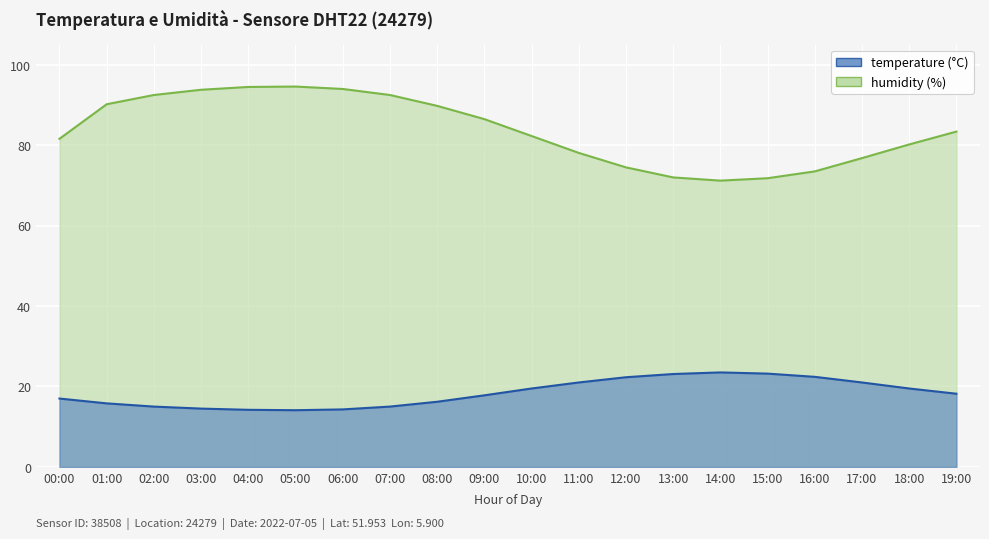

True or false: humidity and temperature cross at least once.

False